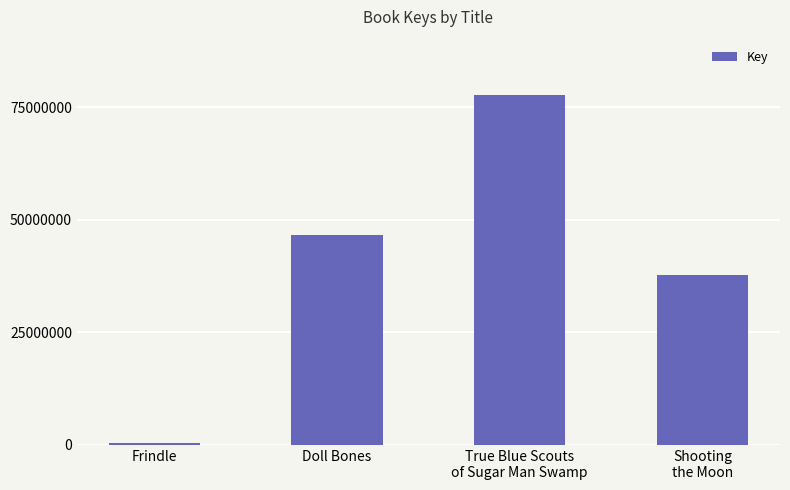

Reading right to left, list all the values displayed in this chart.

Shooting
the Moon=37761337	True Blue Scouts
of Sugar Man Swamp=77683931	Doll Bones=46644544	Frindle=336458